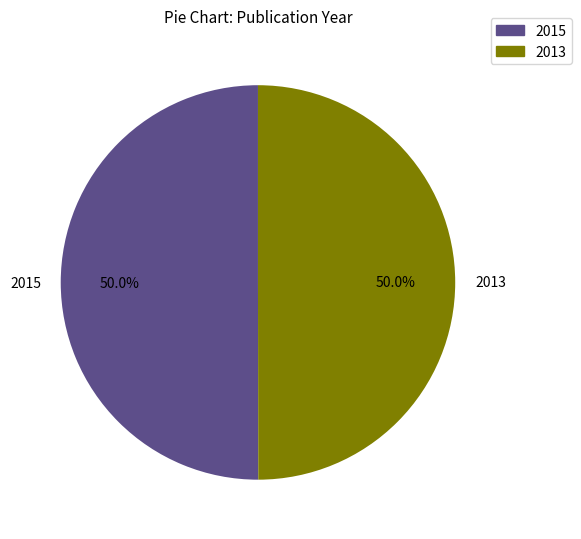

Is the sum of 2015 and 2013 greater than half?

Yes